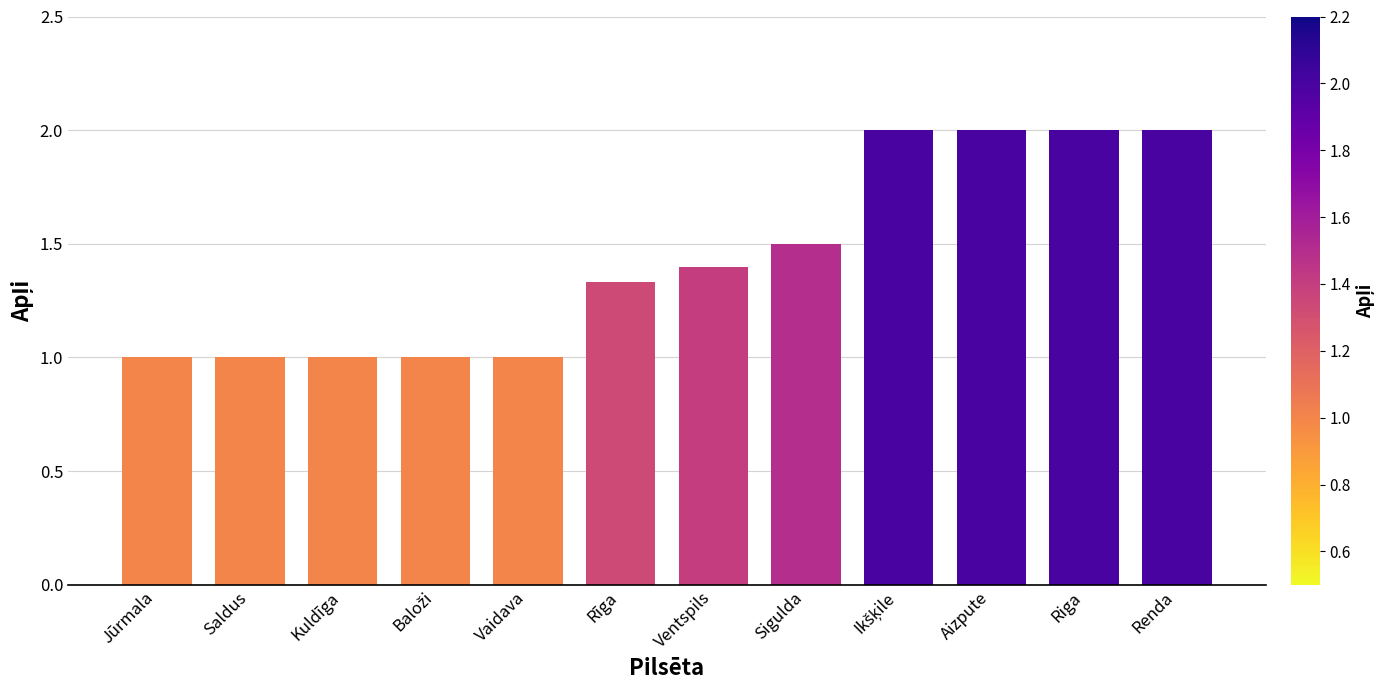

How many series are shown in this chart?

1